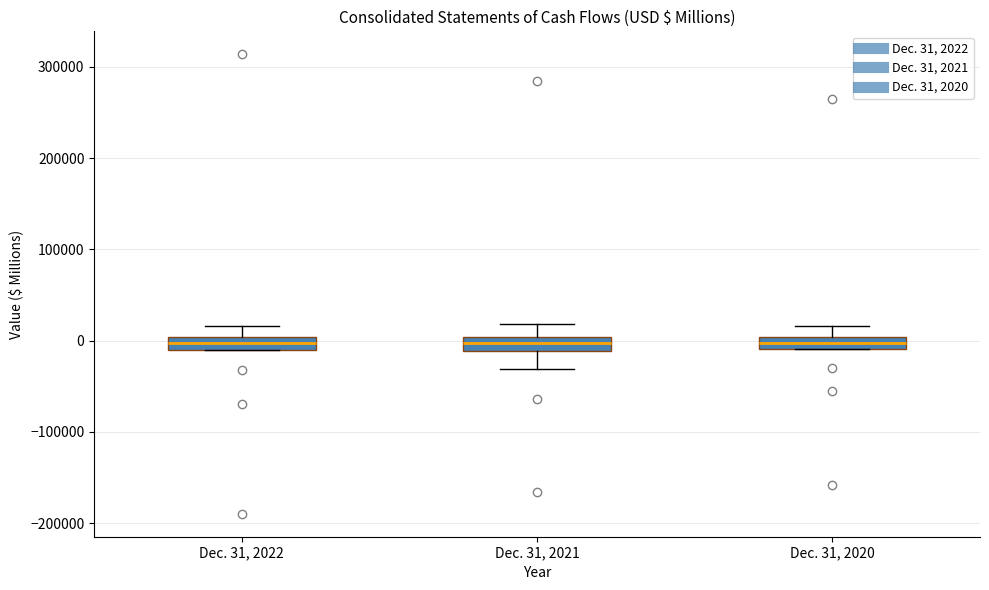

Where is the lower edge of the box for Dec. 31, 2021 on the y-axis? The values are not printed on the chart, so give them approximately, as read against the axis.

-10000